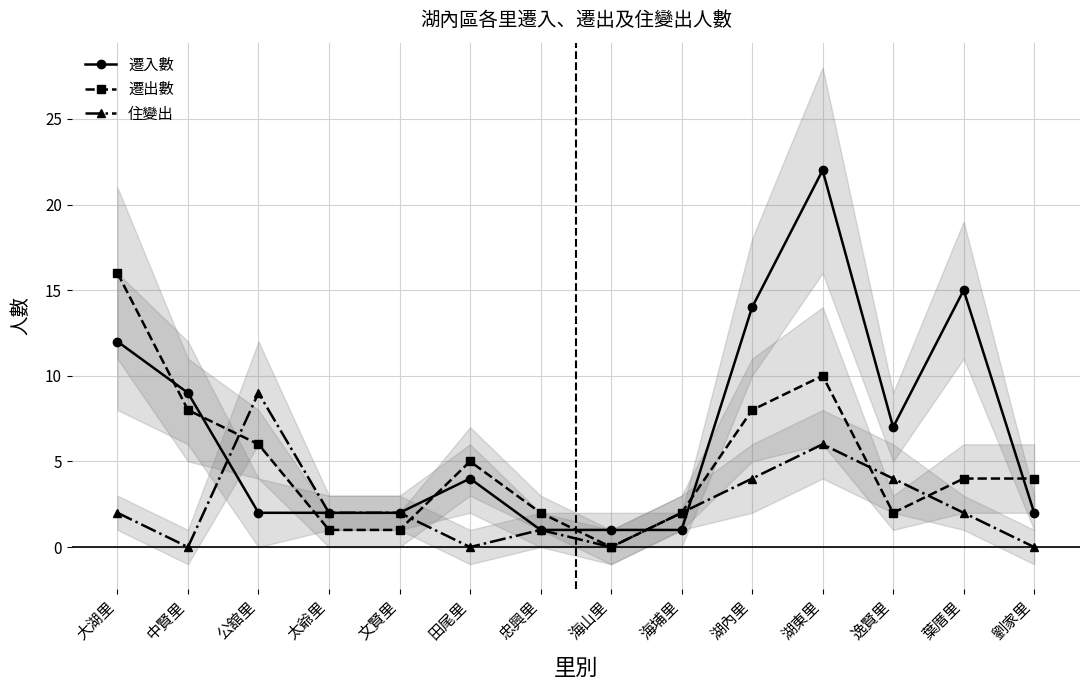

Which series ends up on top after the final intersection of 住變出 and 遷入數?

遷入數